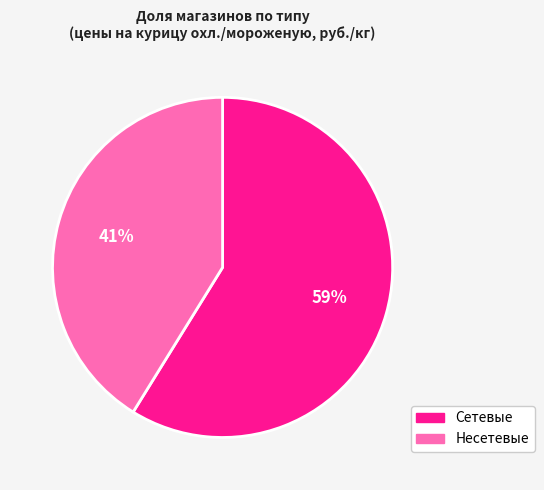

To the nearest percent, what is the difference between the largest and smallest slice percentages?

18%